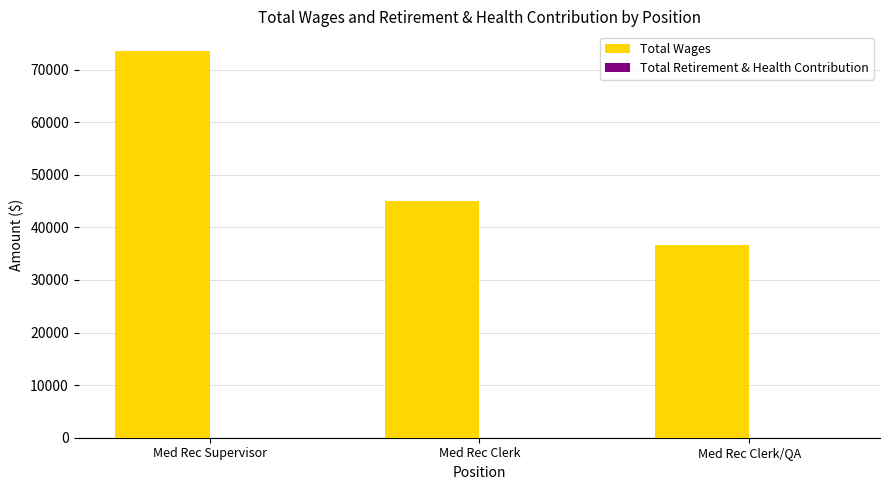

Which category has the highest value across all series?

Med Rec Supervisor